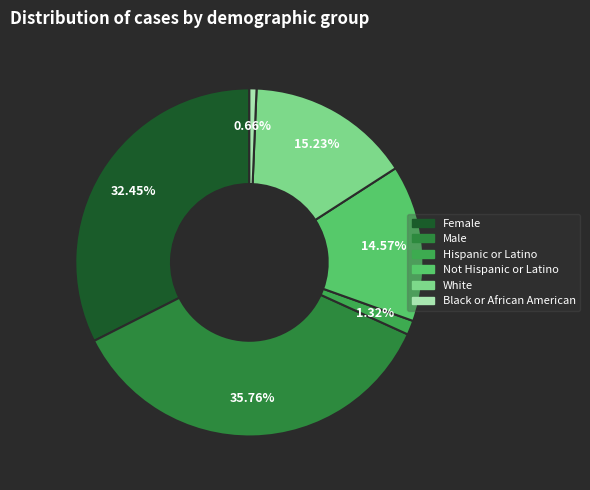

True or false: Black or African American accounts for 14% of the total.

False